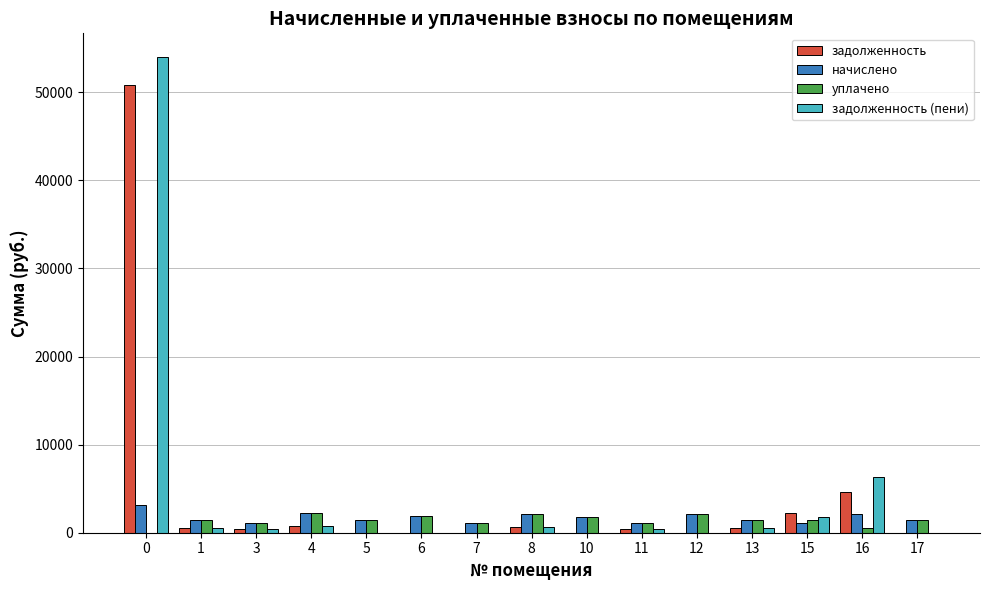

Are the bars grouped side by side (vs. stacked)?

Yes